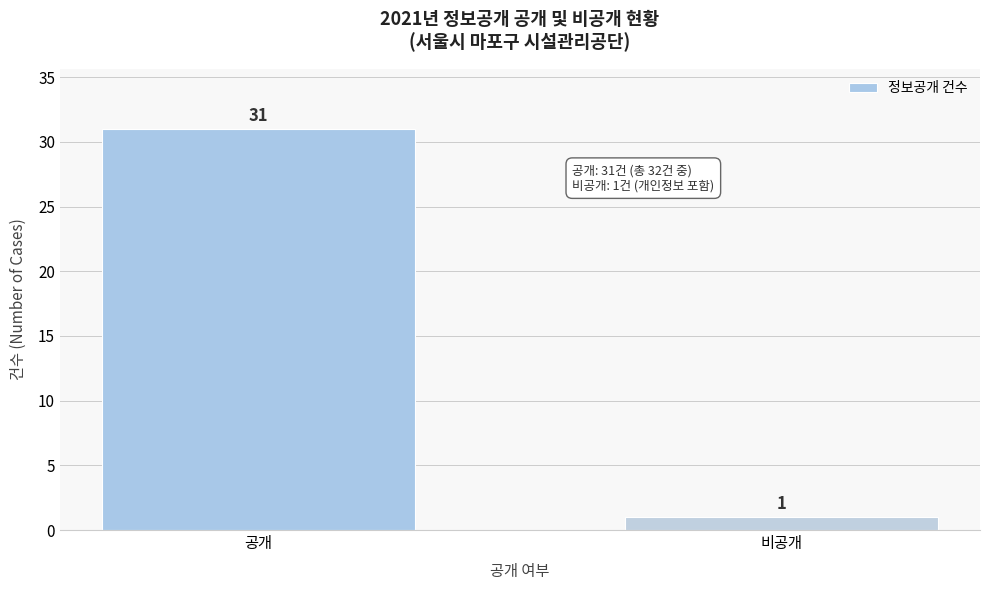

Reading left to right, what are all the values shown in this chart?

공개=31	비공개=1